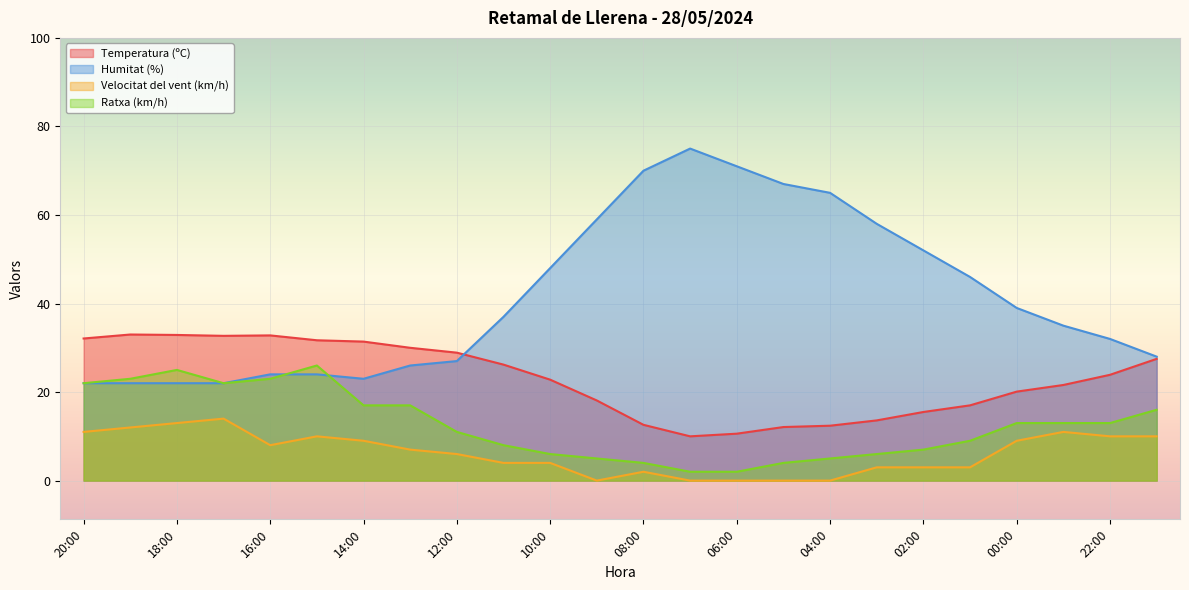

Where is the first local minimum for Temperatura (ºC)?

17:00